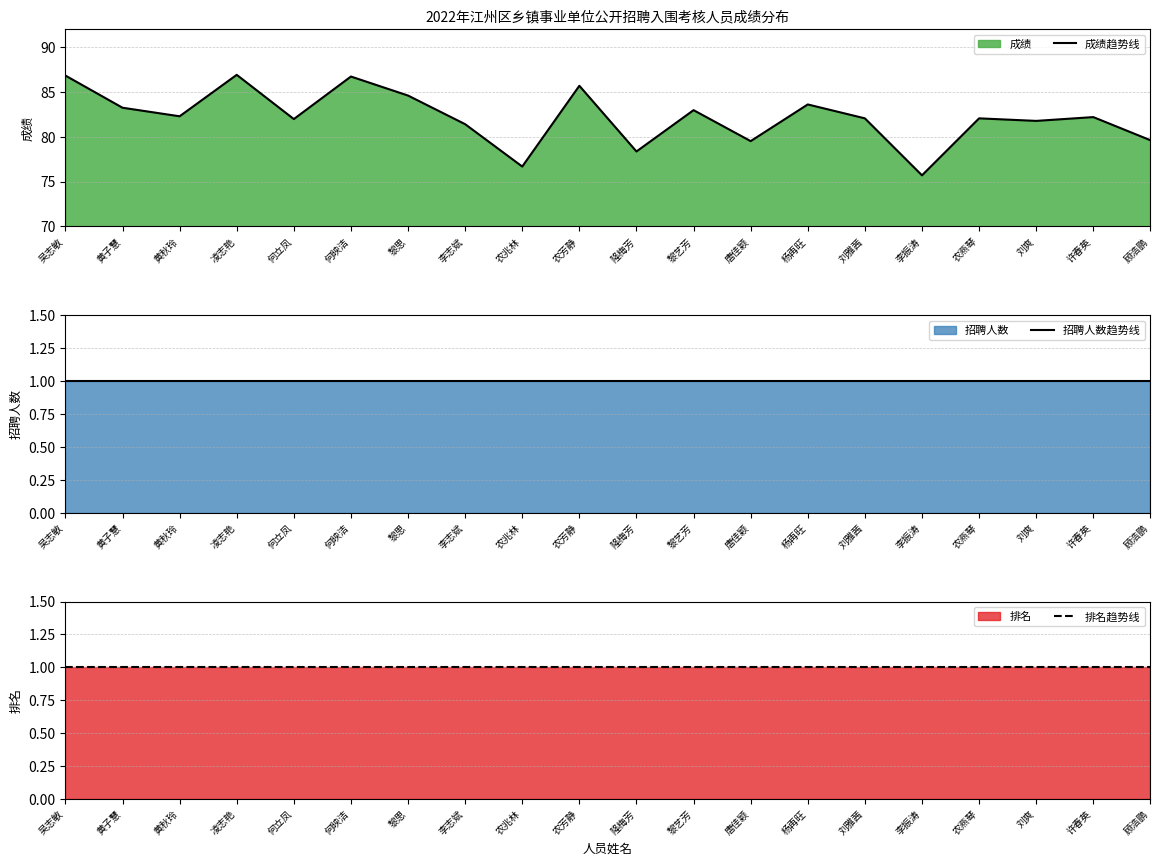

Reading right to left, transcribe all the data shown in this chart.

成绩趋势线: 79.6	82.2	81.8	82.0	75.7	82.0	83.6	79.5	83.0	78.3	85.7	76.7	81.4	84.6	86.7	82.0	86.9	82.3	83.2	86.8
招聘人数趋势线: 1.0	1.0	1.0	1.0	1.0	1.0	1.0	1.0	1.0	1.0	1.0	1.0	1.0	1.0	1.0	1.0	1.0	1.0	1.0	1.0
排名趋势线: 1.0	1.0	1.0	1.0	1.0	1.0	1.0	1.0	1.0	1.0	1.0	1.0	1.0	1.0	1.0	1.0	1.0	1.0	1.0	1.0